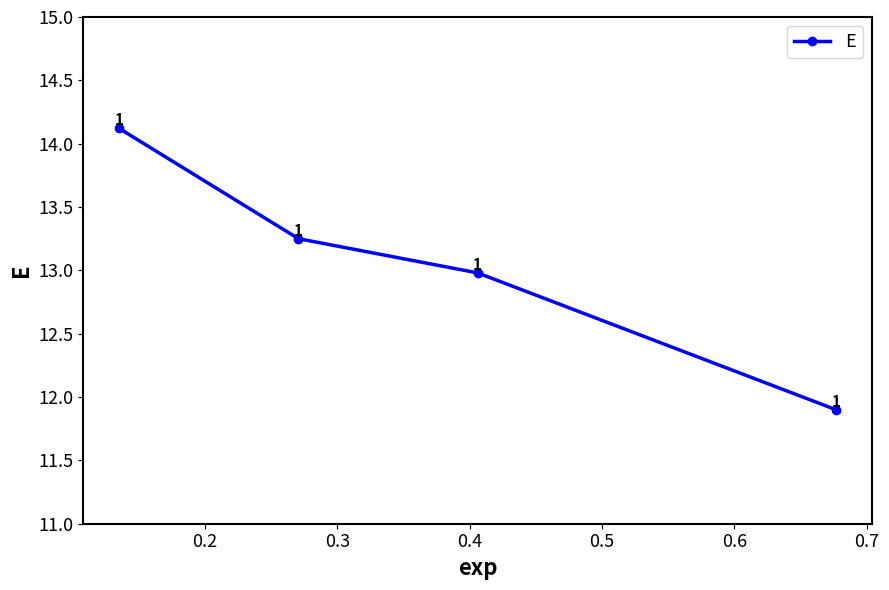

Is this an area chart (filled region under the line)?

No